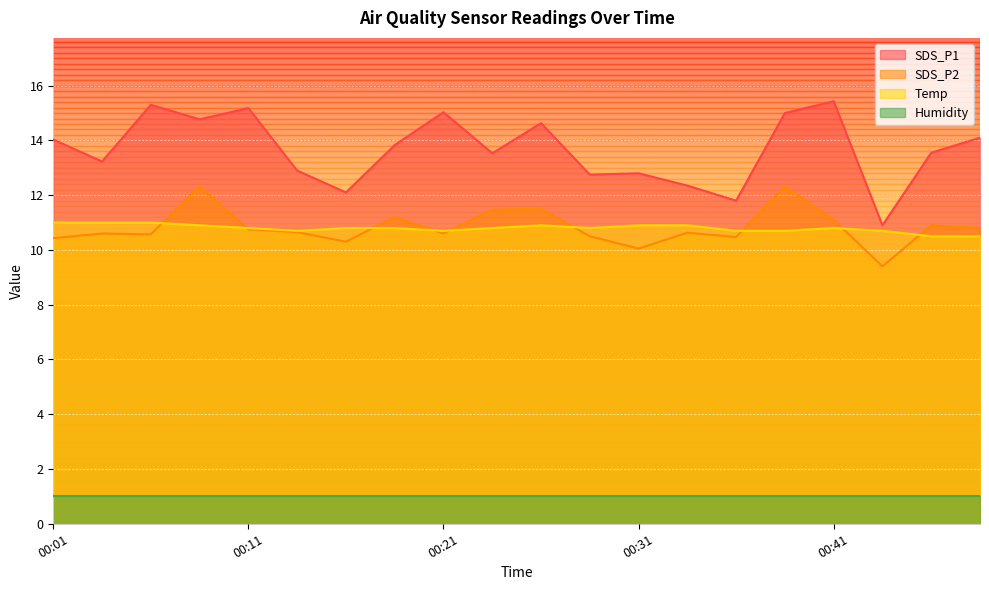

How many lines are shown in the chart?

4